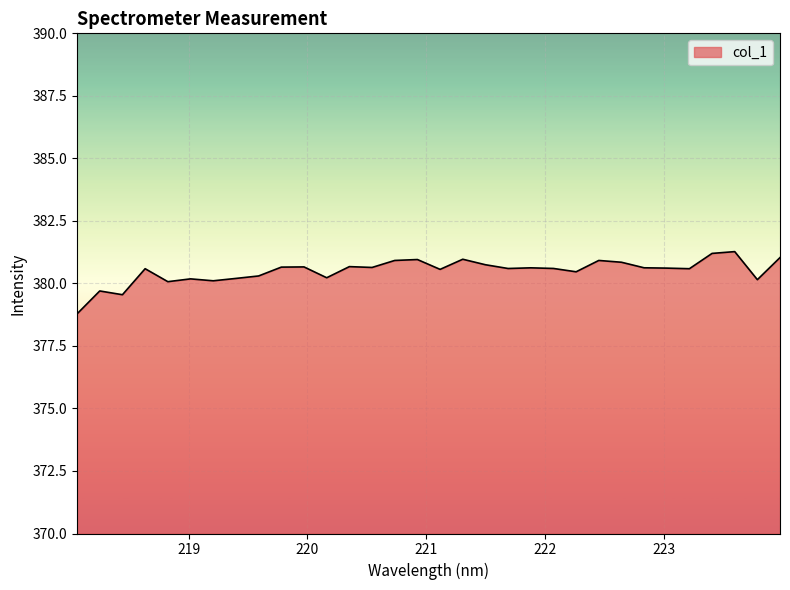

Count the number of data series in this chart.

1